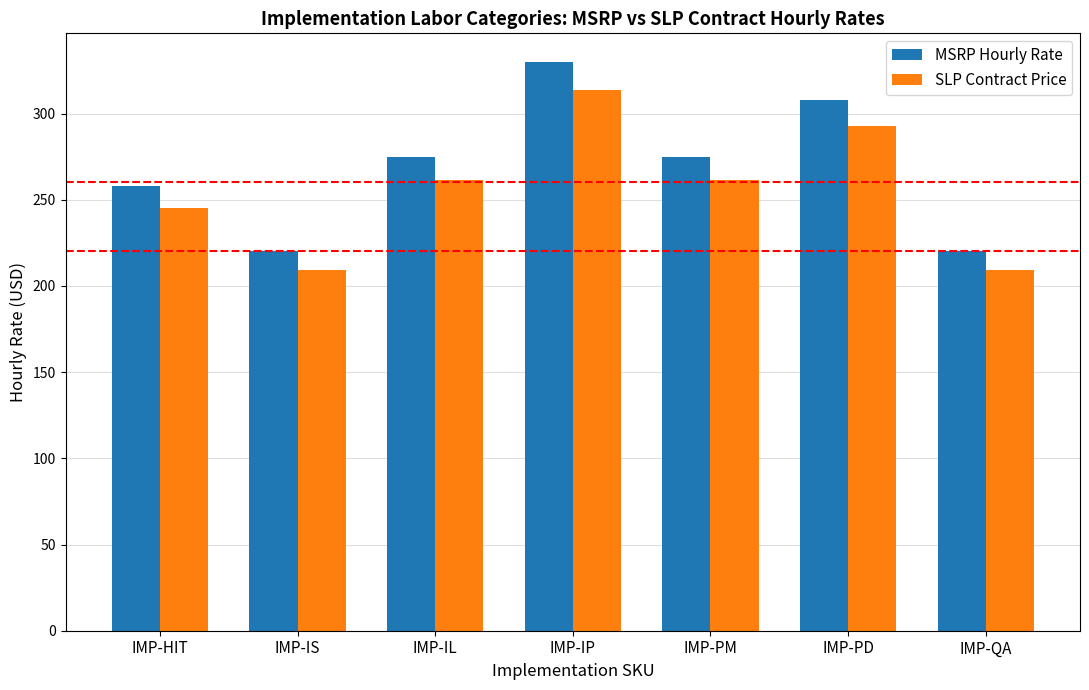

What is the sum of all SLP Contract Price values?

1791.7